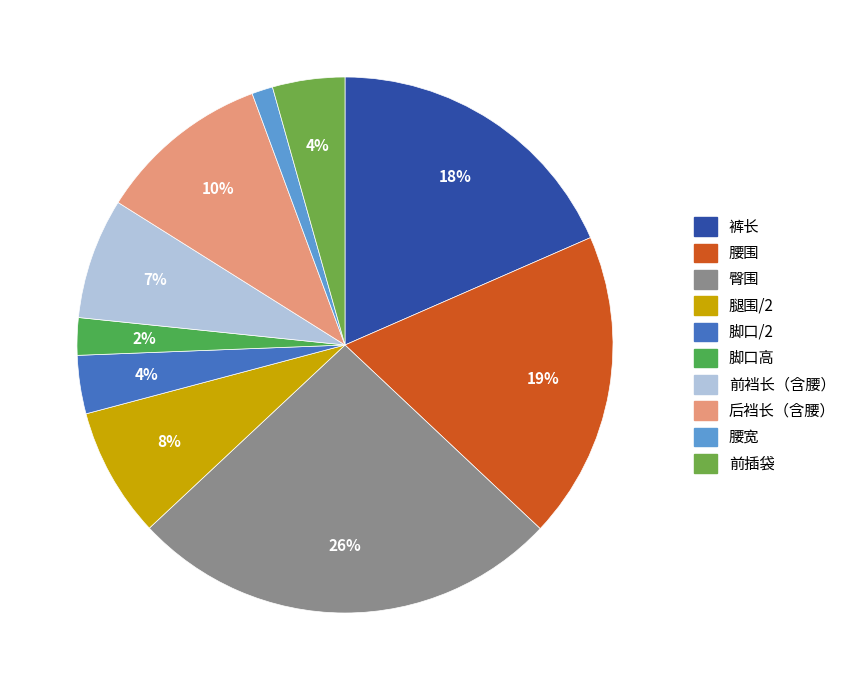

Which category has the smallest portion of the pie?

腰宽